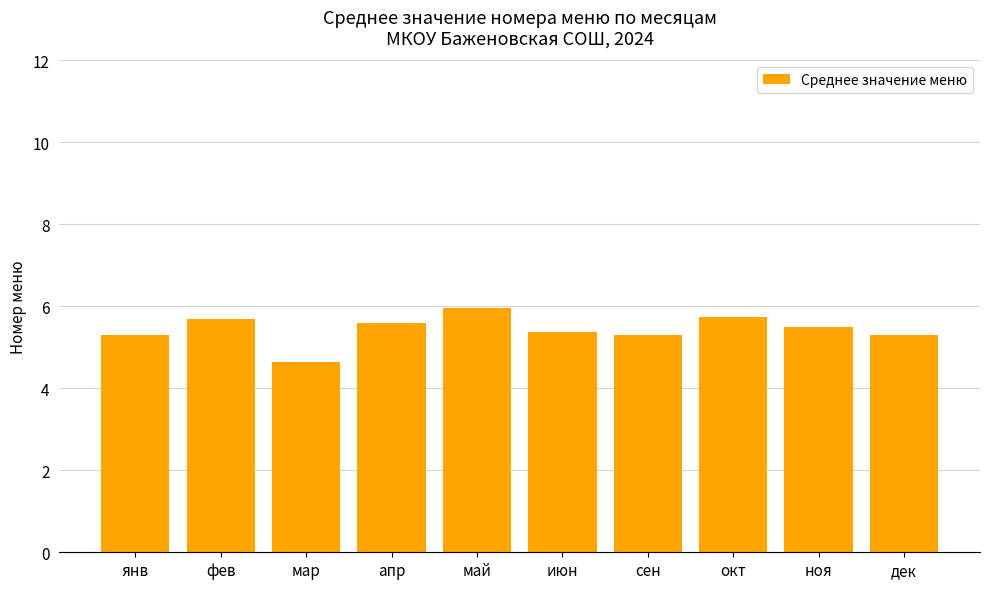

What is the value of the 5th bar from the left?

6.0